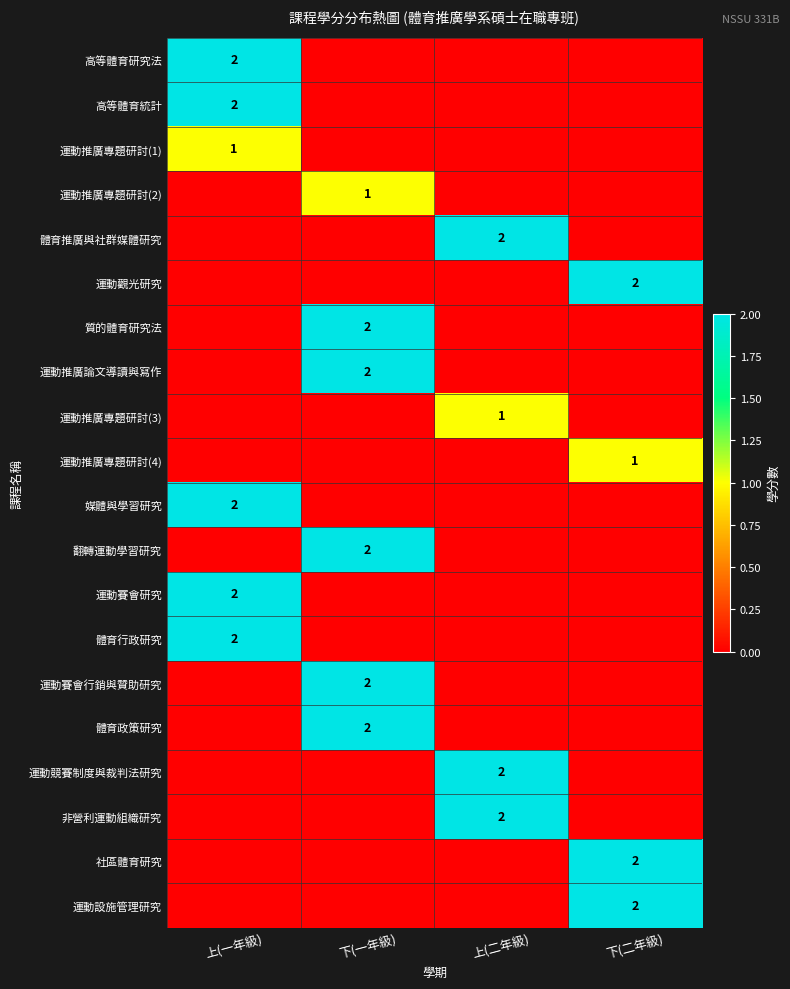

The value of 體育政策研究 at 下(一年級) is 2. True or false?

True